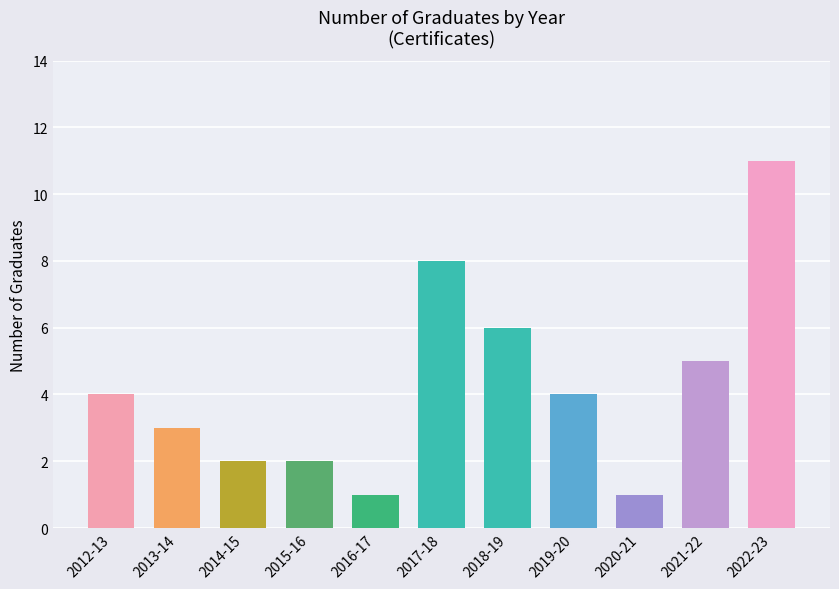

True or false: the data shows 1 at 2016-17.

True